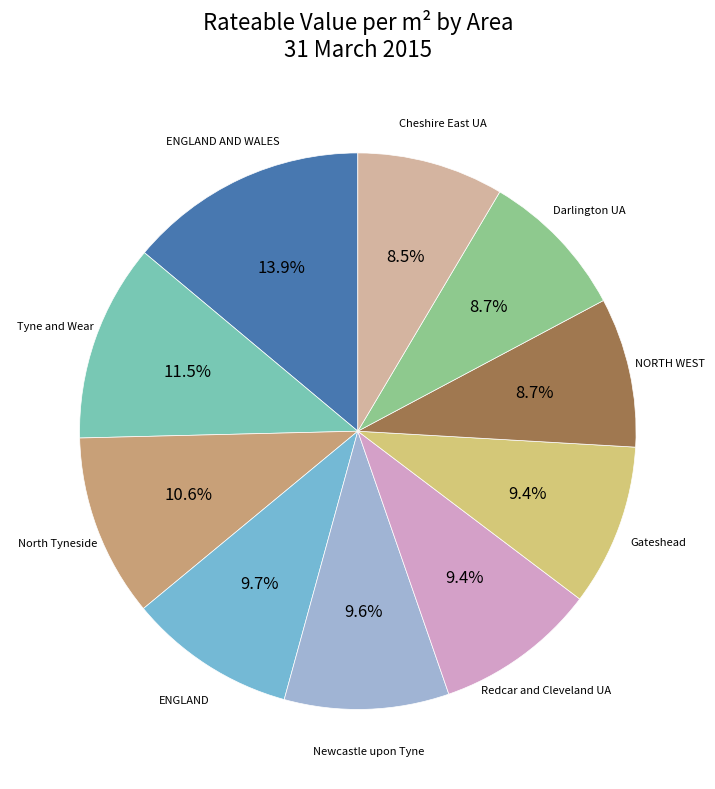

Count the number of slices in the pie.

10